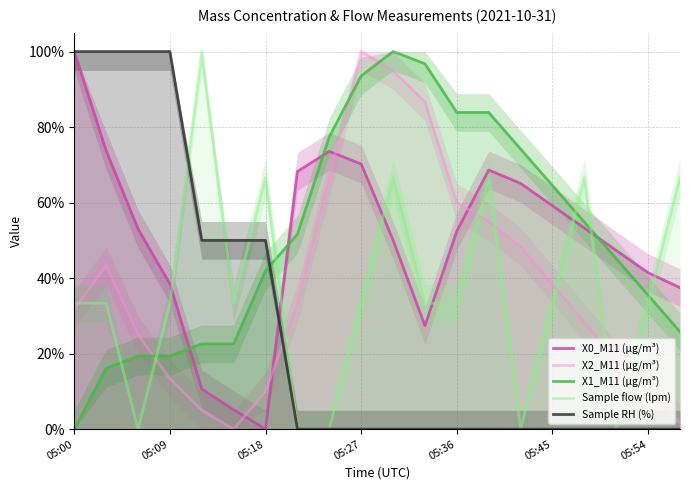

True or false: Sample RH (%) and X2_M11 (μg/m³) intersect in this chart.

True